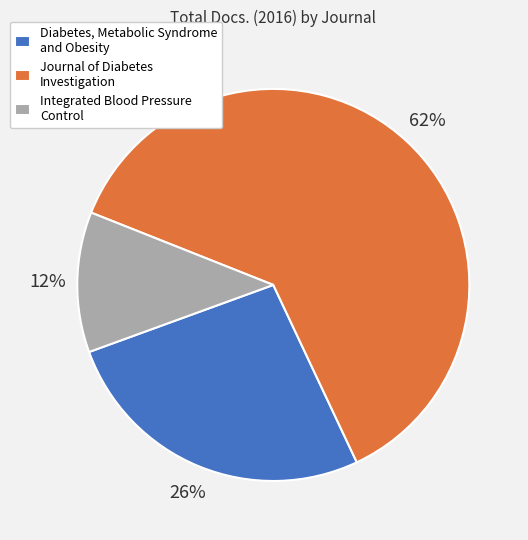

To the nearest percent, what is the combined percentage of Diabetes, Metabolic Syndrome and Obesity and Journal of Diabetes Investigation?

88%